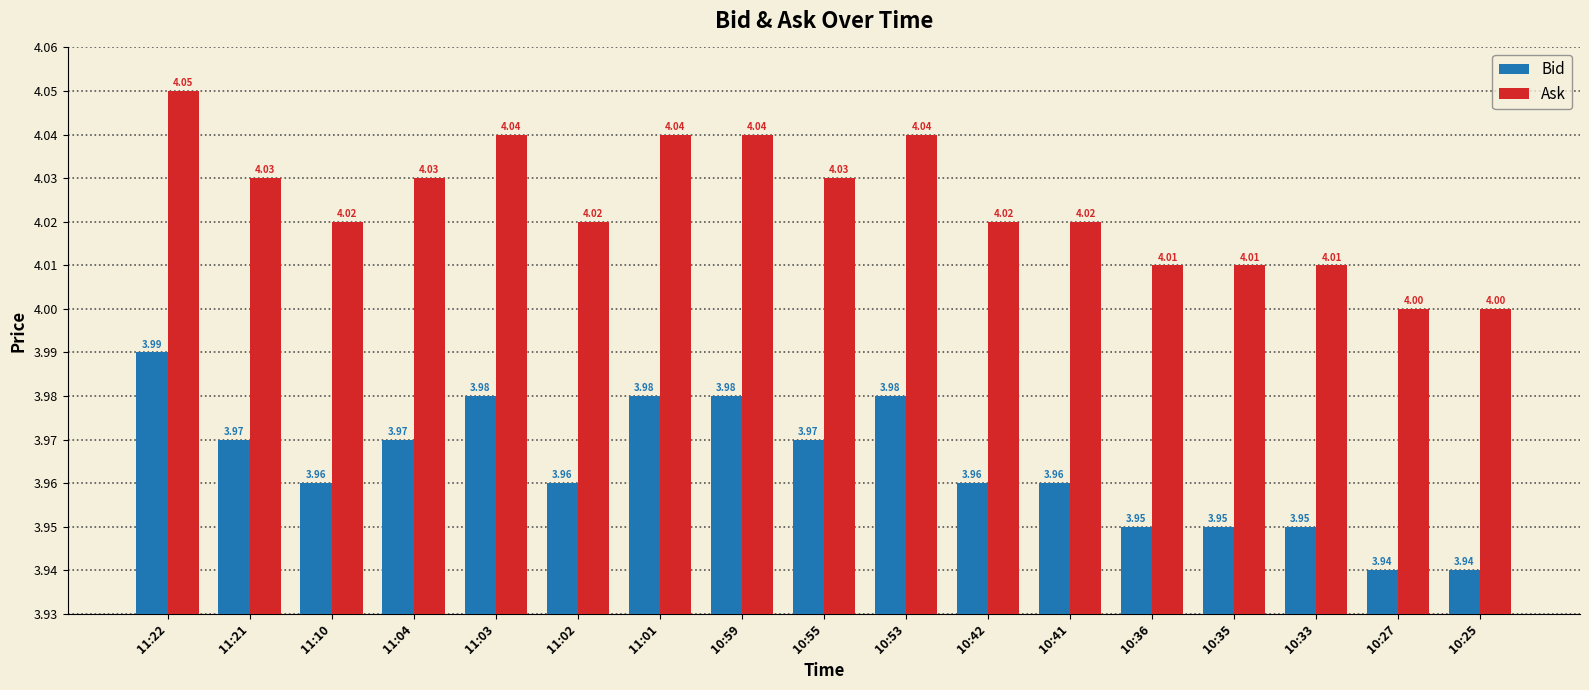

Is the value of Ask at 11:21 greater than the value of Bid at 11:22?

Yes